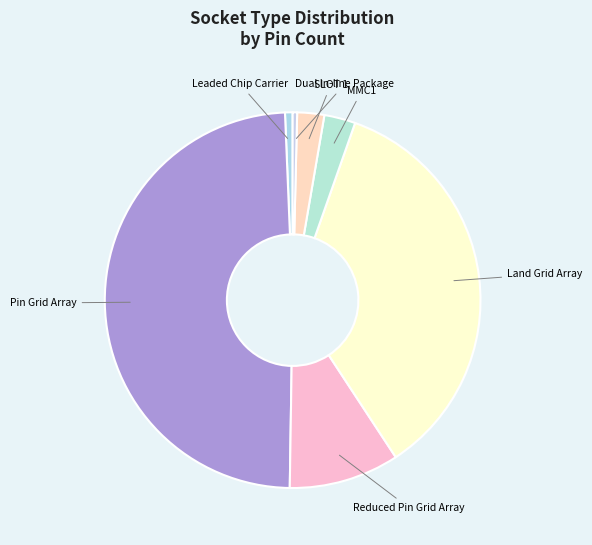

What is the largest slice in the pie chart?

Pin Grid Array